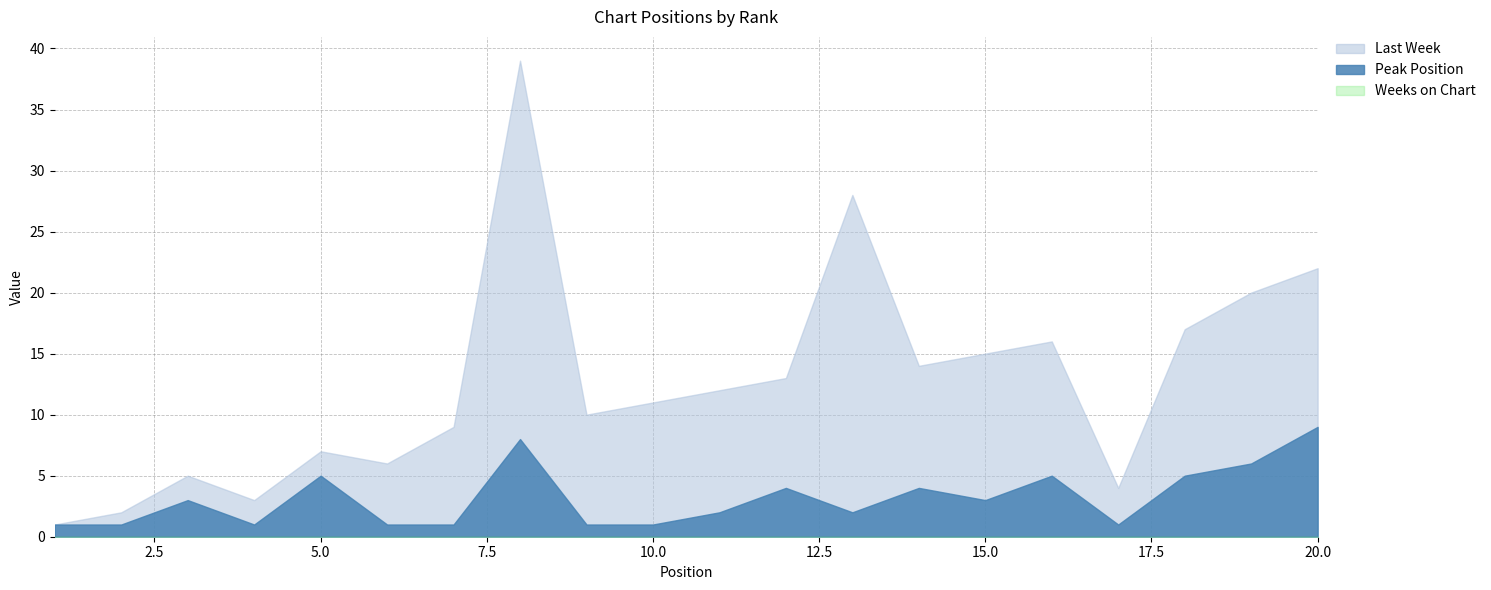

True or false: Peak Position and Weeks on Chart cross at least once.

False